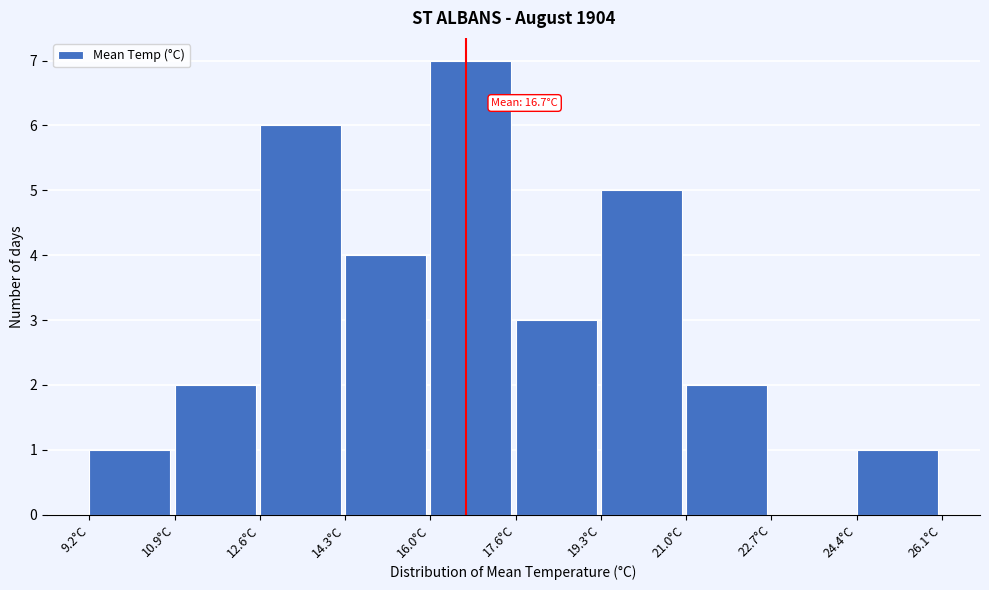

Over which range of the x-axis is the bar tallest?

16.0 to 17.6